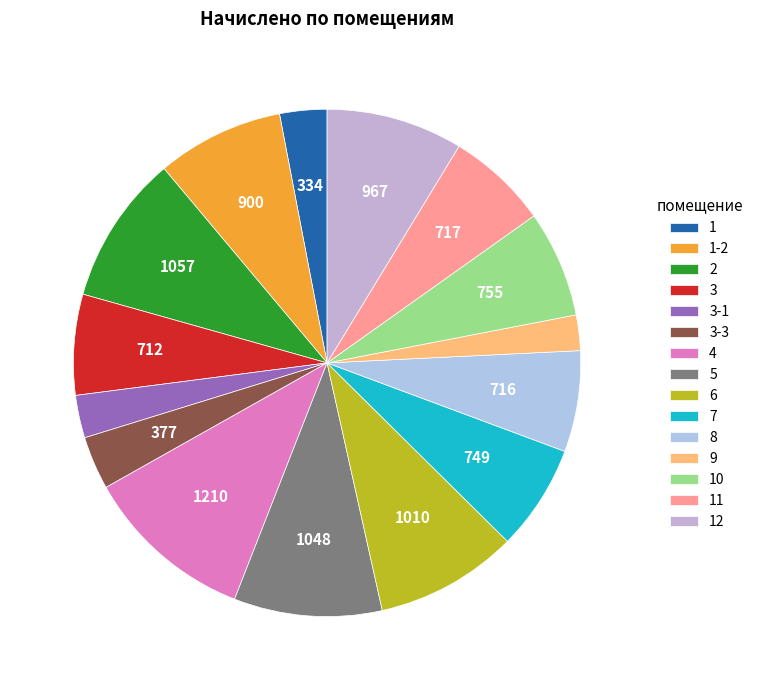

Is the sum of 12 and 1-2 greater than half?

No